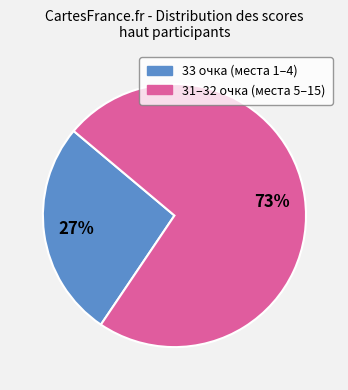

Does any single category account for the majority?

Yes